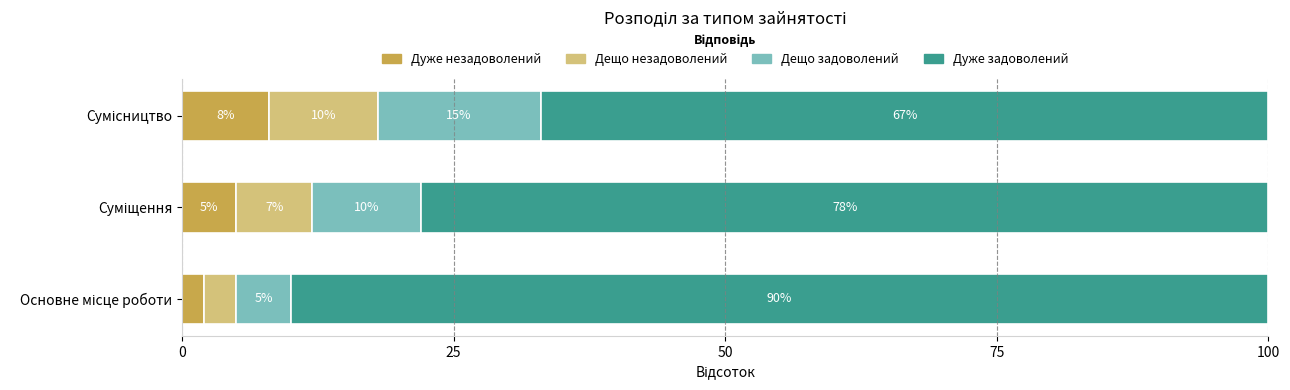

How many Дуже незадоволений values are between 2 and 8?

3